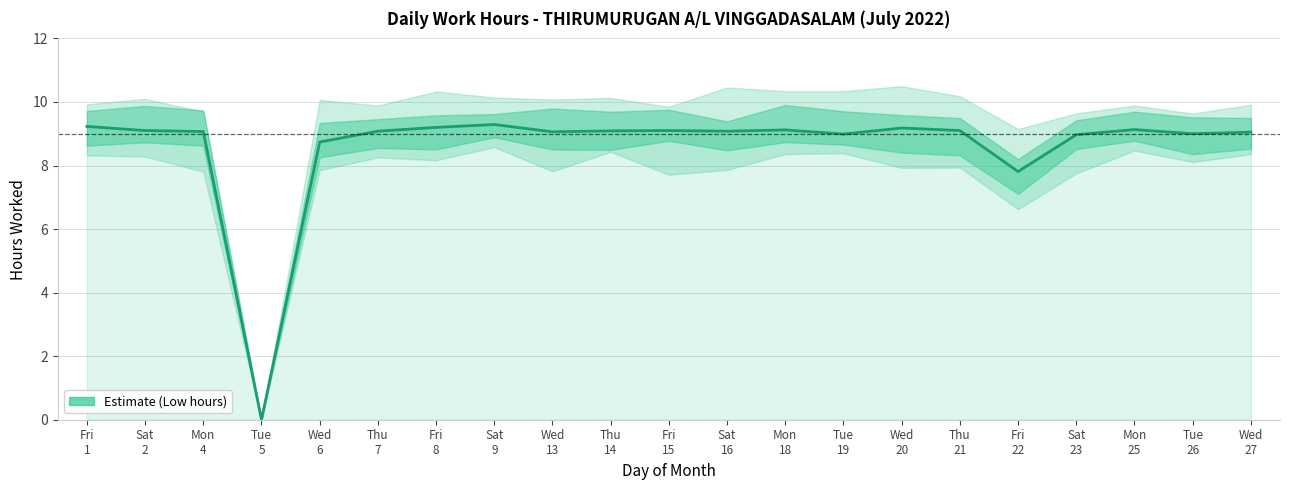

What is the difference between the second highest and second lowest values?

1.4